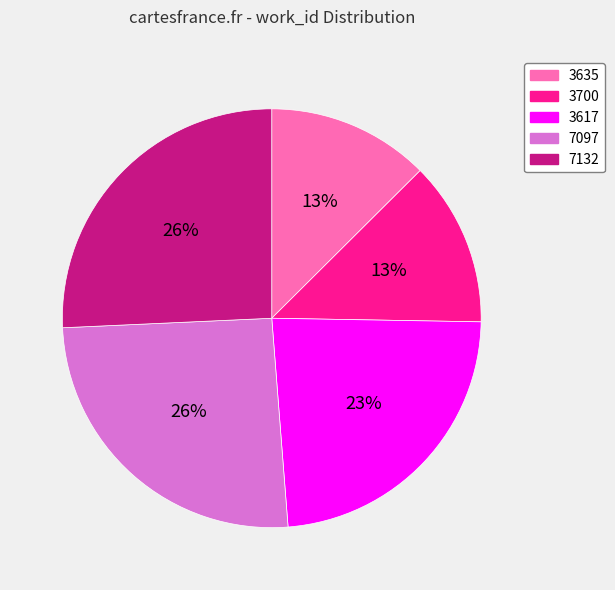

Is it true that 7097 is 26% of the pie?

True